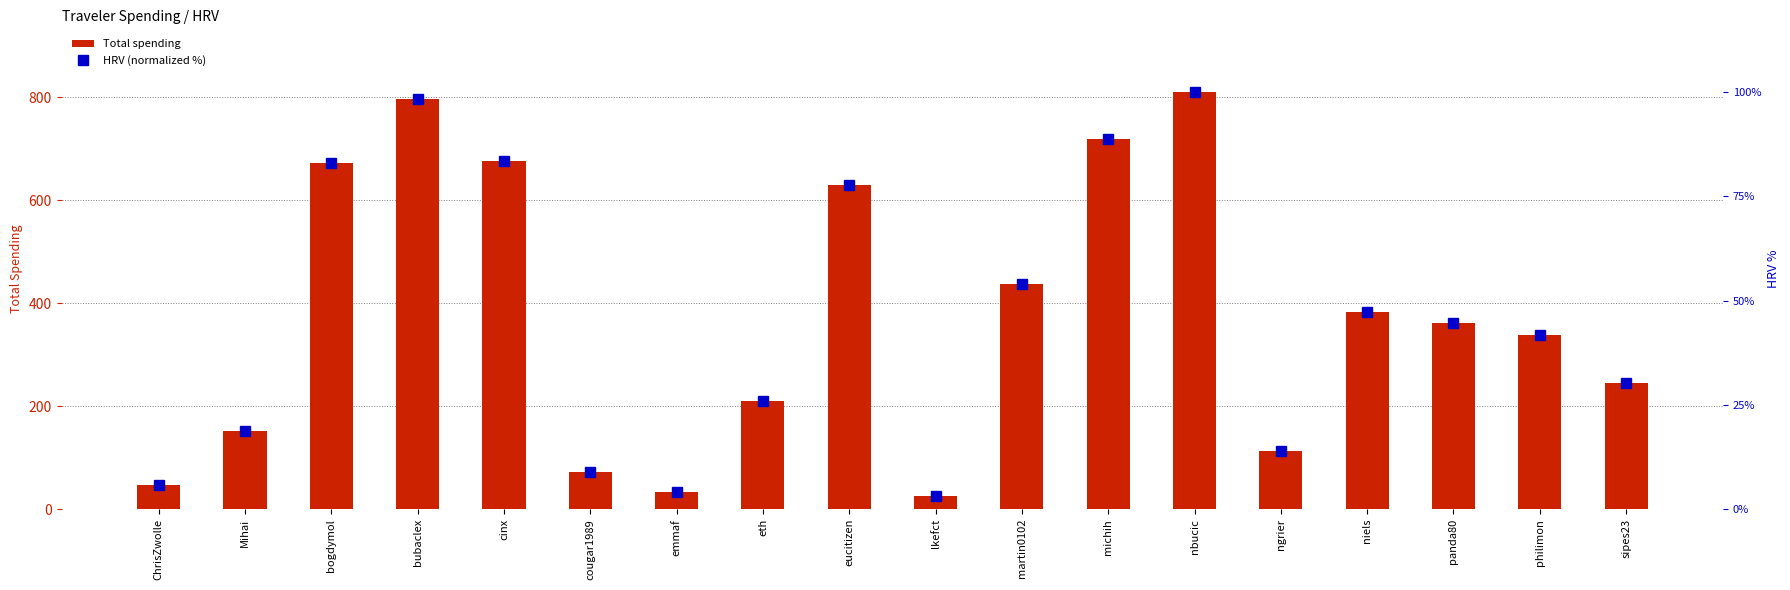

How many values in the Total spending series exceed 361?

9